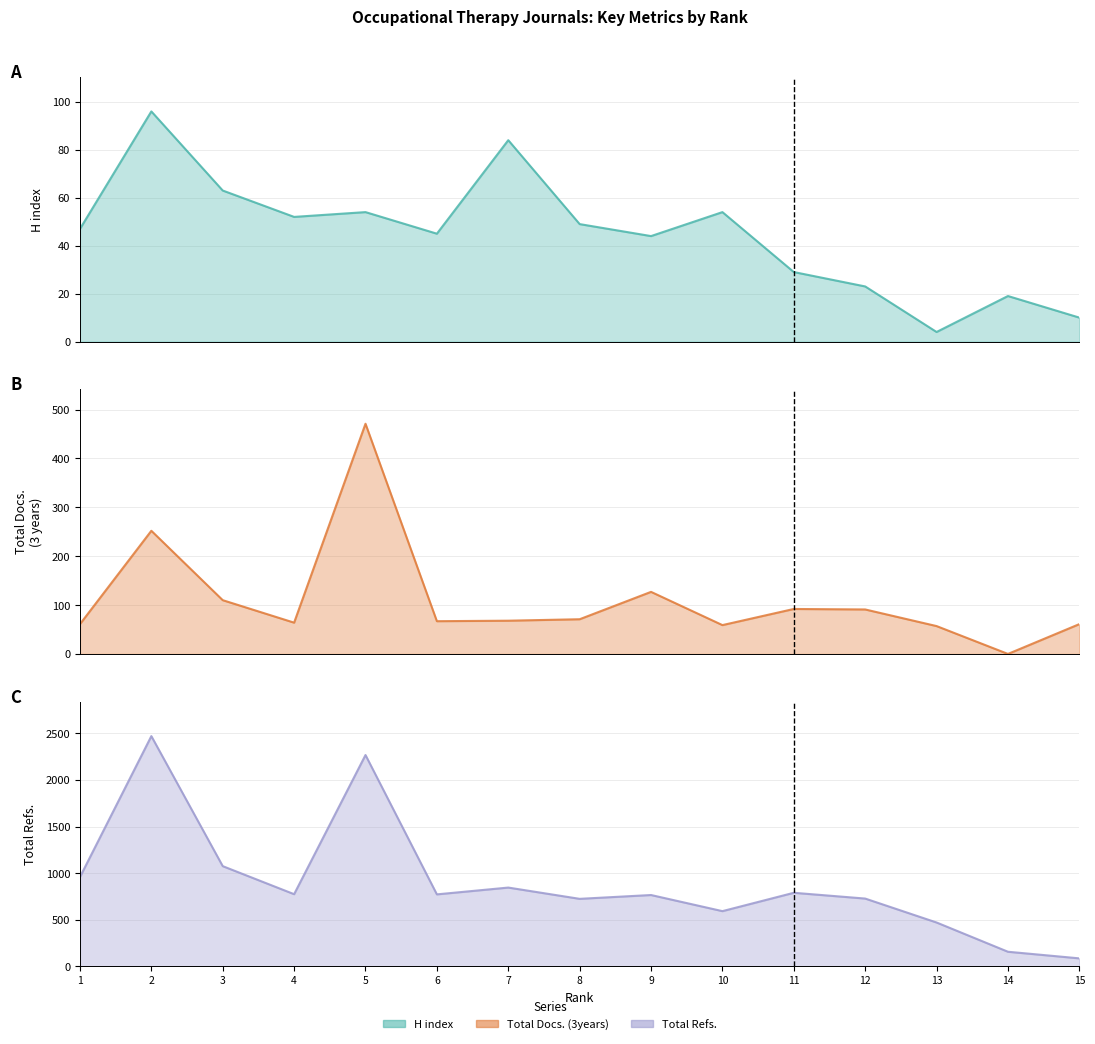

At which category does the chart reach its peak across all series?

2